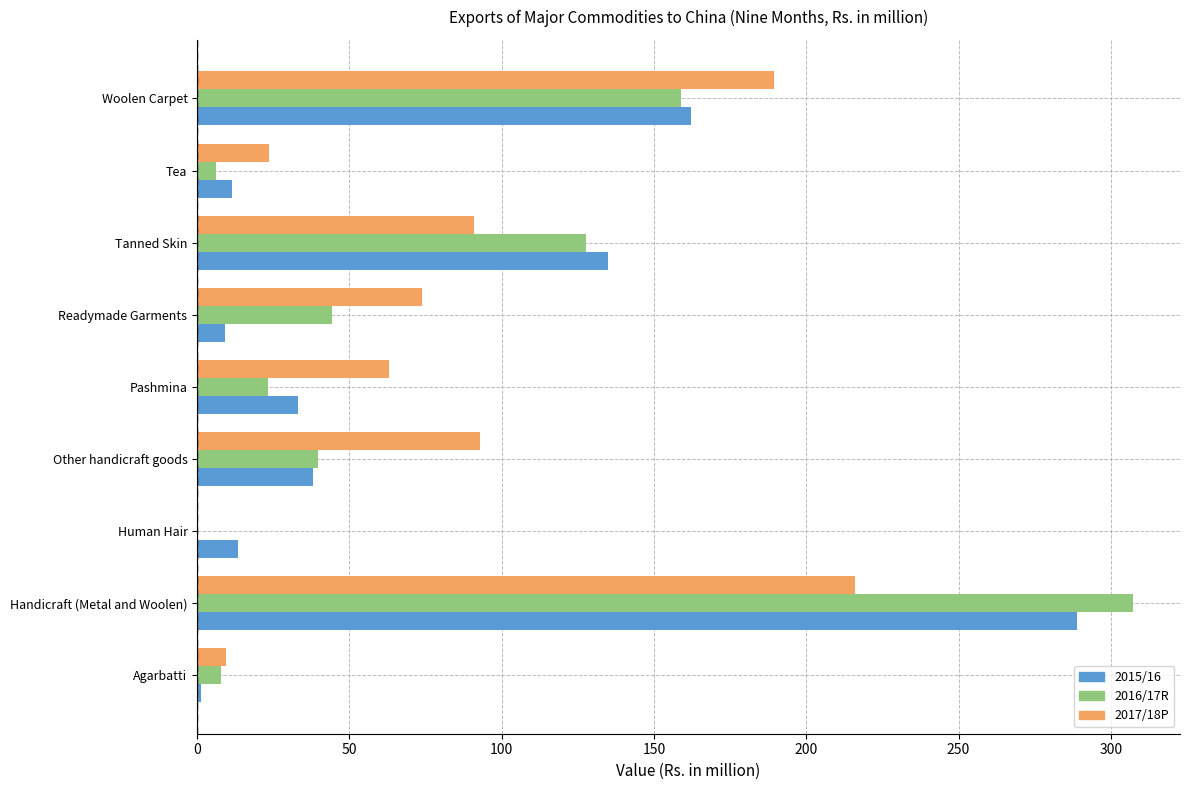

The 2015/16 series shows 162.3 at Woolen Carpet. True or false?

True